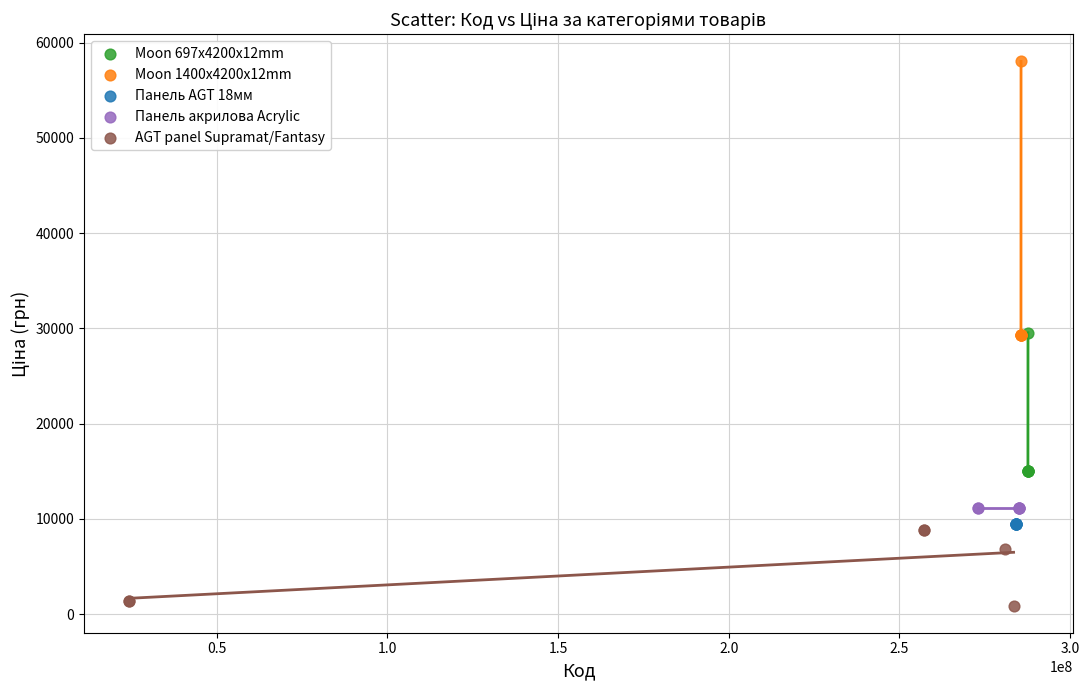

What are all the series names shown in the legend?

Moon 697x4200x12mm, Moon 1400x4200x12mm, Панель AGT 18мм, Панель акрилова Acrylic, AGT panel Supramat/Fantasy